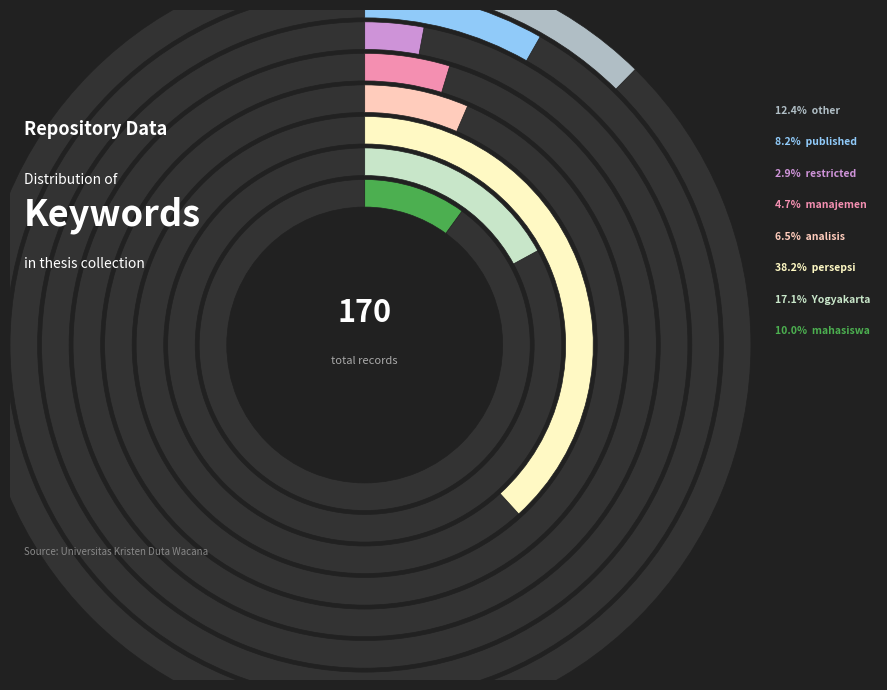

Does manajemen account for over 50% of the chart?

No